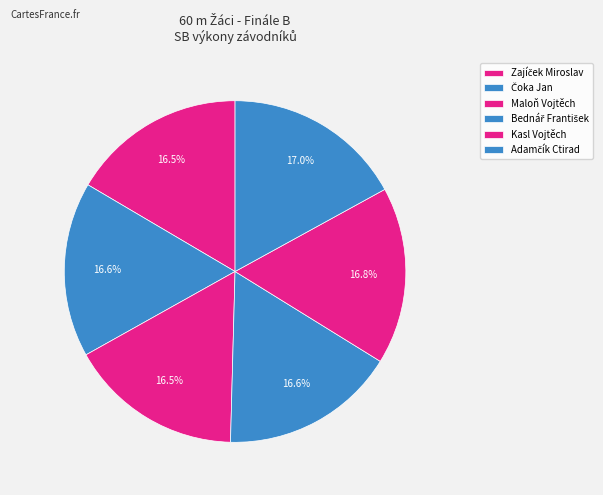

What is the total percentage of Čoka Jan and Adamčík Ctirad?

33.6%